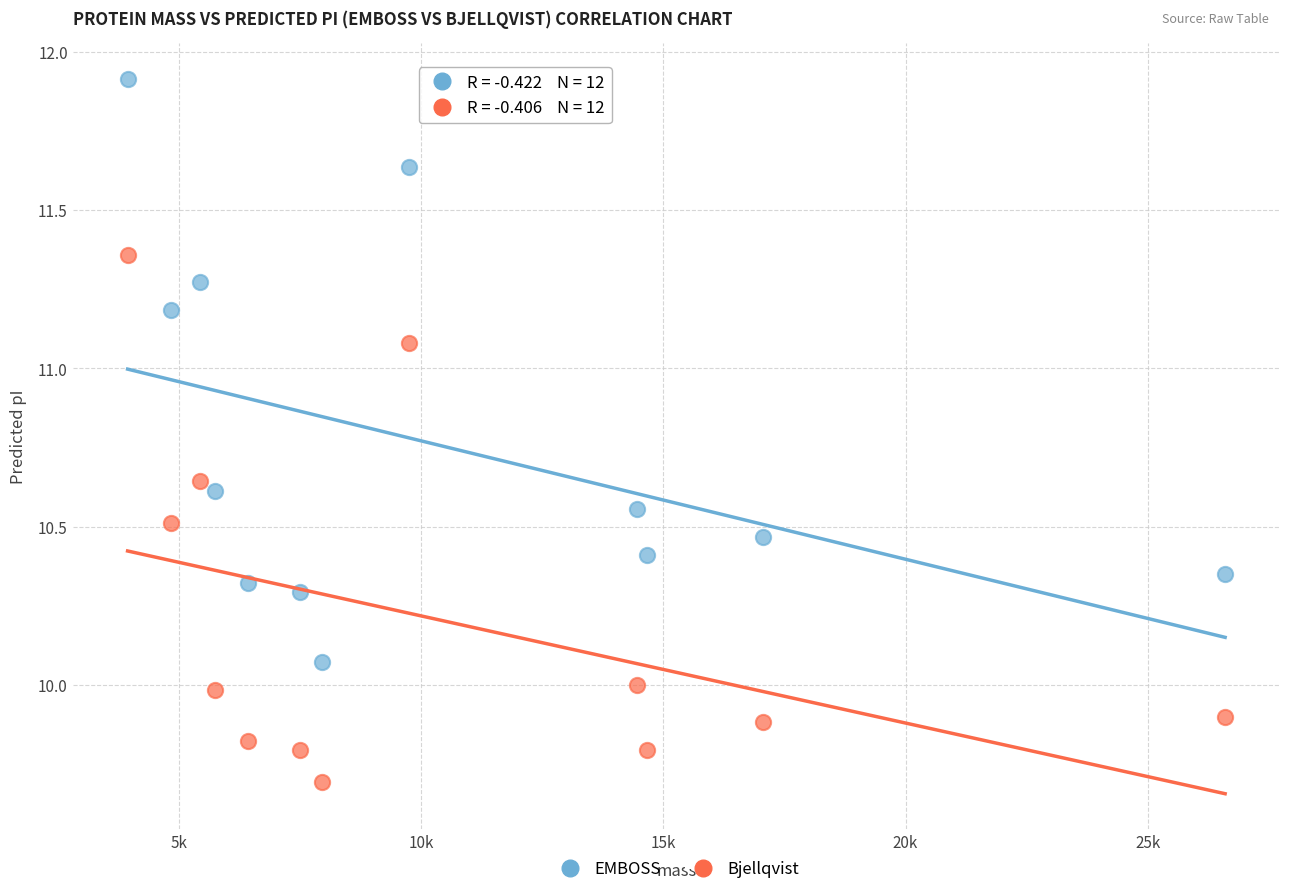

Which series contains the lowest Y value?

Bjellqvist